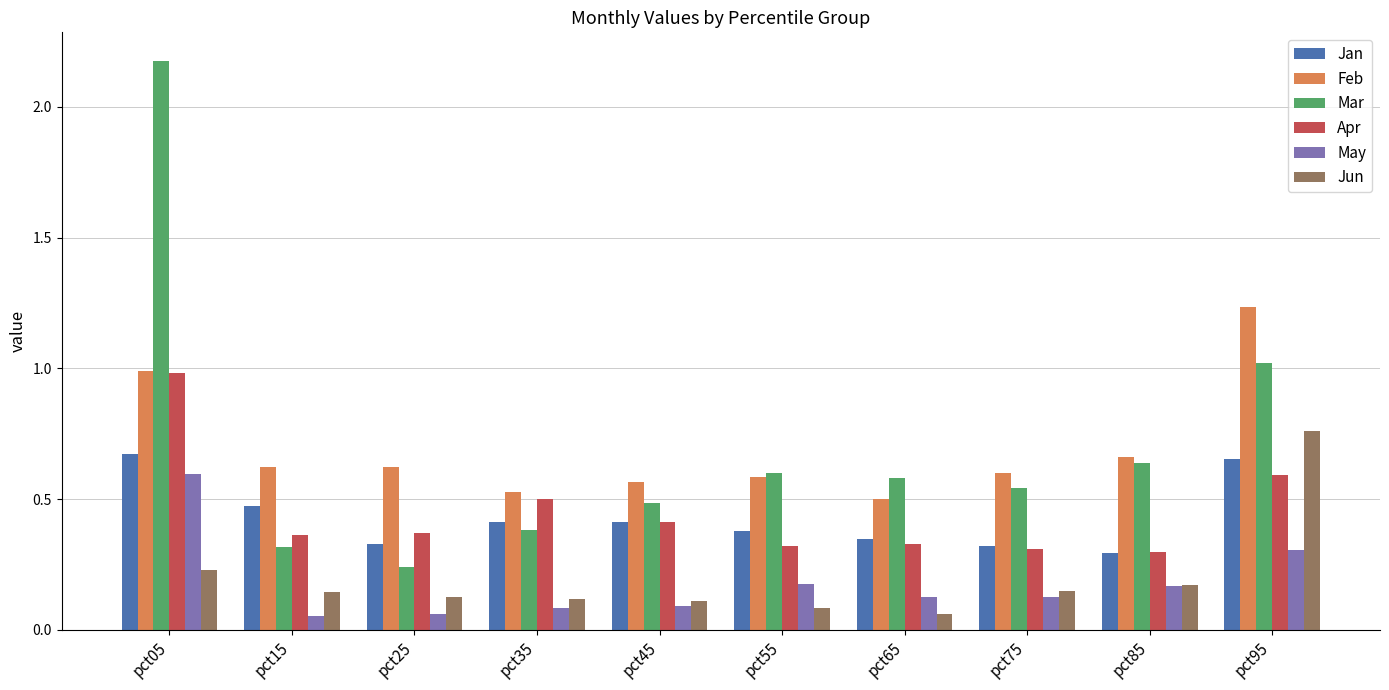

What is the difference between the maximum and second lowest values in the Mar series?

1.9